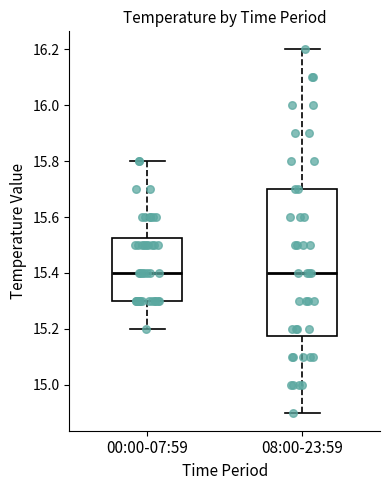

Reading left to right, transcribe this box plot: for each box, give where its median line is, the range the box spans, and where its two whiskers end, as read against the y-axis. The values are not printed on the chart, so give them approximately, as read against the axis.

00:00-07:59: median 15.40, box 15.30 to 15.52, whiskers 15.20 to 15.80
08:00-23:59: median 15.40, box 15.18 to 15.70, whiskers 14.90 to 16.20